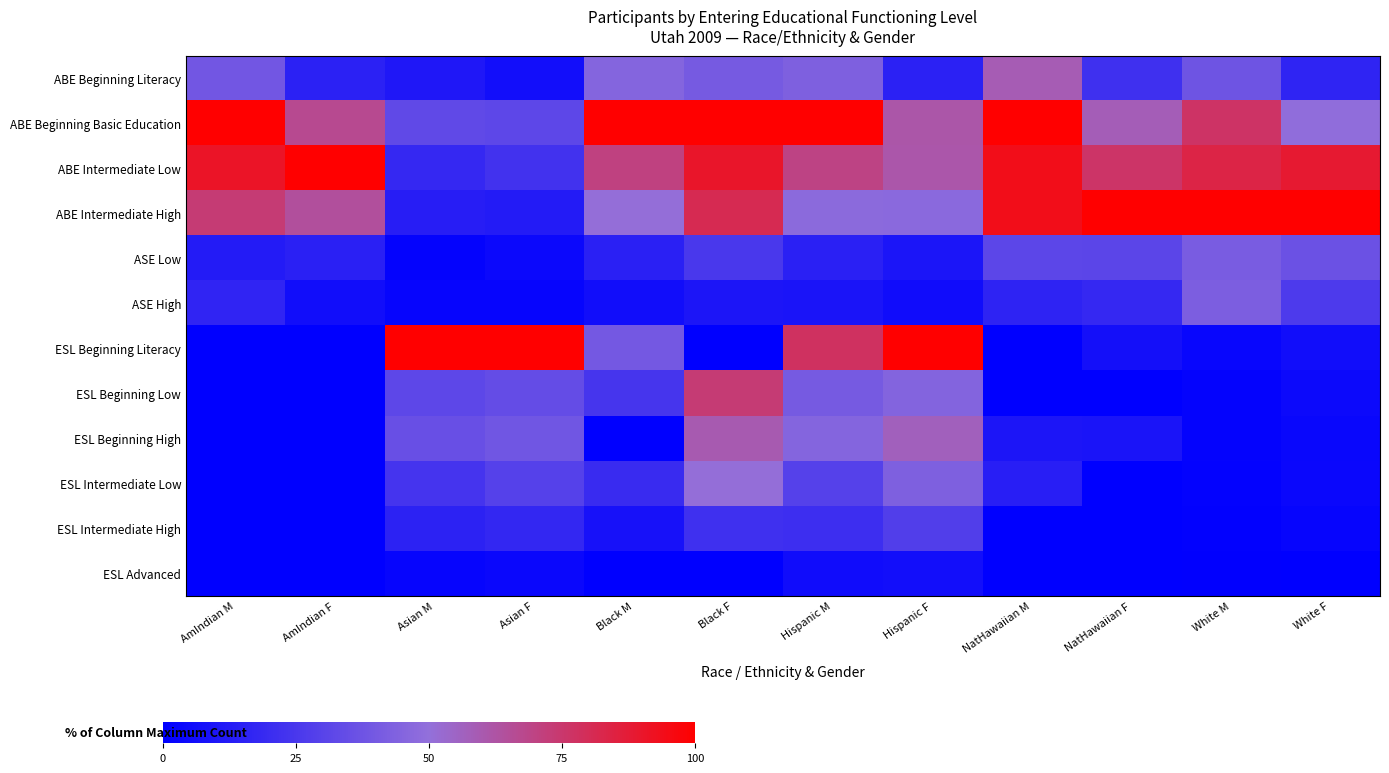

Reading left to right, what are all the values shown in this chart?

ABE Beginning Literacy: AmIndian M=38.9	AmIndian F=15.2	Asian M=10.9	Asian F=6.3	Black M=45.1	Black F=40.5	Hispanic M=43.3	Hispanic F=14.9	NatHawaiian M=58.8	NatHawaiian F=21.8	White M=37.6	White F=16.3
ABE Beginning Basic Education: AmIndian M=100.0	AmIndian F=66.9	Asian M=33.0	Asian F=31.6	Black M=100.0	Black F=100.0	Hispanic M=100.0	Hispanic F=61.4	NatHawaiian M=100.0	NatHawaiian F=58.2	White M=76.9	White F=49.0
ABE Intermediate Low: AmIndian M=90.8	AmIndian F=100.0	Asian M=18.1	Asian F=22.7	Black M=70.7	Black F=89.9	Hispanic M=69.9	Hispanic F=61.3	NatHawaiian M=94.1	NatHawaiian F=76.4	White M=83.6	White F=88.3
ABE Intermediate High: AmIndian M=73.3	AmIndian F=64.1	Asian M=13.4	Asian F=12.2	Black M=50.5	Black F=81.0	Hispanic M=47.4	Hispanic F=47.3	NatHawaiian M=94.1	NatHawaiian F=100.0	White M=100.0	White F=100.0
ASE Low: AmIndian M=12.2	AmIndian F=14.5	Asian M=1.8	Asian F=4.2	Black M=14.7	Black F=25.3	Hispanic M=14.6	Hispanic F=9.4	NatHawaiian M=31.4	NatHawaiian F=30.9	White M=41.0	White F=36.7
ASE High: AmIndian M=16.8	AmIndian F=6.2	Asian M=2.5	Asian F=2.7	Black M=6.0	Black F=10.1	Hispanic M=9.2	Hispanic F=5.5	NatHawaiian M=15.7	NatHawaiian F=18.2	White M=42.2	White F=26.3
ESL Beginning Literacy: AmIndian M=0.0	AmIndian F=0.0	Asian M=100.0	Asian F=100.0	Black M=39.7	Black F=0.0	Hispanic M=78.1	Hispanic F=100.0	NatHawaiian M=0.0	NatHawaiian F=7.3	White M=2.8	White F=6.2
ESL Beginning Low: AmIndian M=0.0	AmIndian F=0.0	Asian M=31.9	Asian F=34.0	Black M=23.9	Black F=73.4	Hispanic M=40.3	Hispanic F=44.7	NatHawaiian M=0.0	NatHawaiian F=0.0	White M=1.8	White F=4.6
ESL Beginning High: AmIndian M=0.0	AmIndian F=0.0	Asian M=35.9	Asian F=38.5	Black M=0.0	Black F=59.5	Hispanic M=45.3	Hispanic F=56.9	NatHawaiian M=9.8	NatHawaiian F=9.1	White M=1.9	White F=3.4
ESL Intermediate Low: AmIndian M=0.0	AmIndian F=0.0	Asian M=23.6	Asian F=29.0	Black M=19.6	Black F=50.6	Hispanic M=29.2	Hispanic F=43.1	NatHawaiian M=13.7	NatHawaiian F=0.0	White M=1.3	White F=3.7
ESL Intermediate High: AmIndian M=0.0	AmIndian F=0.0	Asian M=15.6	Asian F=17.6	Black M=8.2	Black F=21.5	Hispanic M=20.8	Hispanic F=27.9	NatHawaiian M=0.0	NatHawaiian F=0.0	White M=1.1	White F=2.4
ESL Advanced: AmIndian M=0.0	AmIndian F=0.0	Asian M=2.5	Asian F=3.6	Black M=0.0	Black F=0.0	Hispanic M=5.5	Hispanic F=6.3	NatHawaiian M=0.0	NatHawaiian F=0.0	White M=0.5	White F=0.3